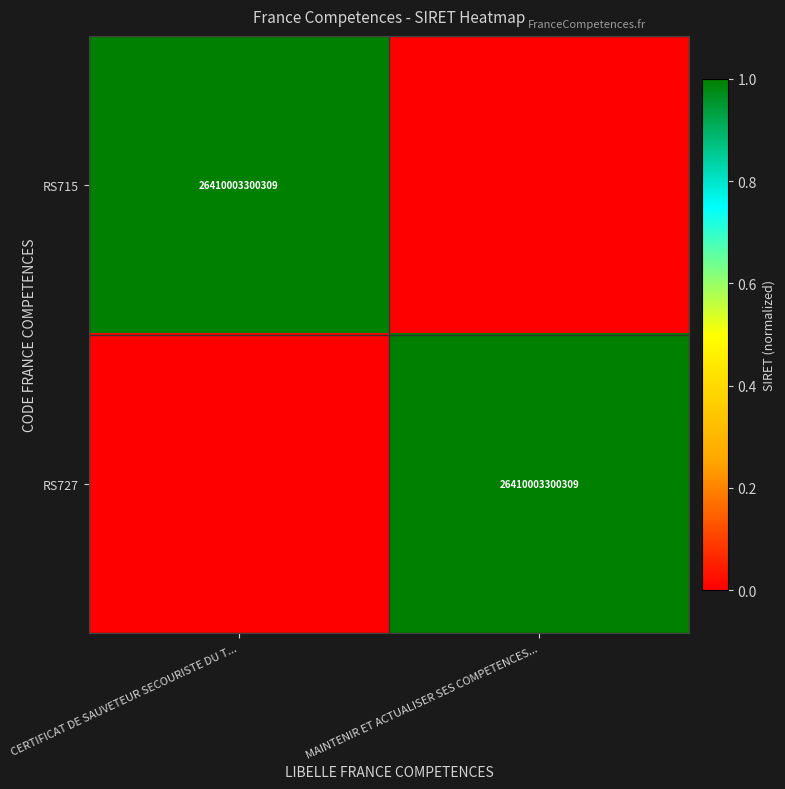

The RS715 series shows 10562134610113 at CERTIFICAT DE SAUVETEUR SECOURISTE DU T.... True or false?

False